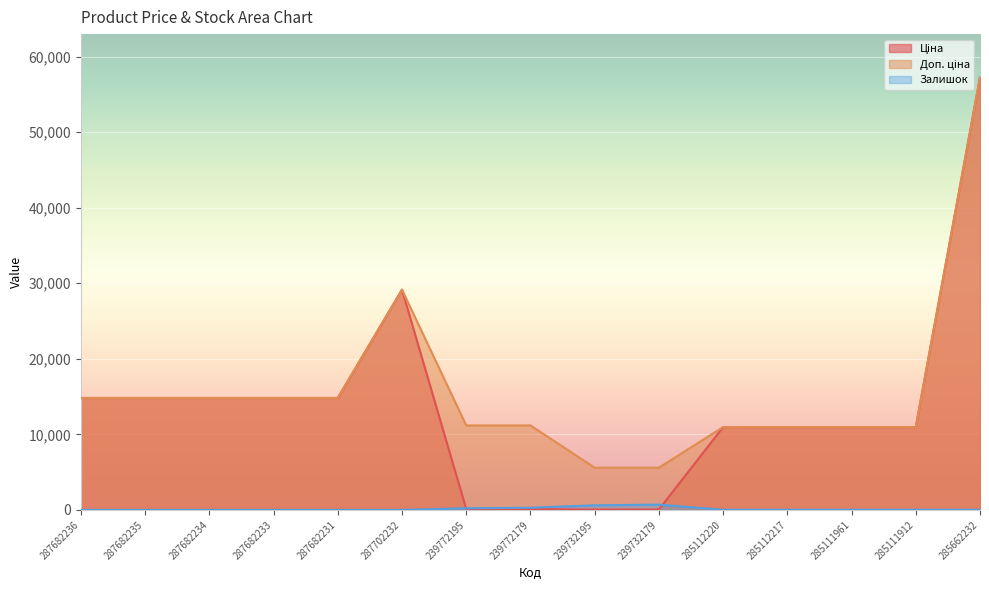

At which category is the sum across all series the highest?

285662232